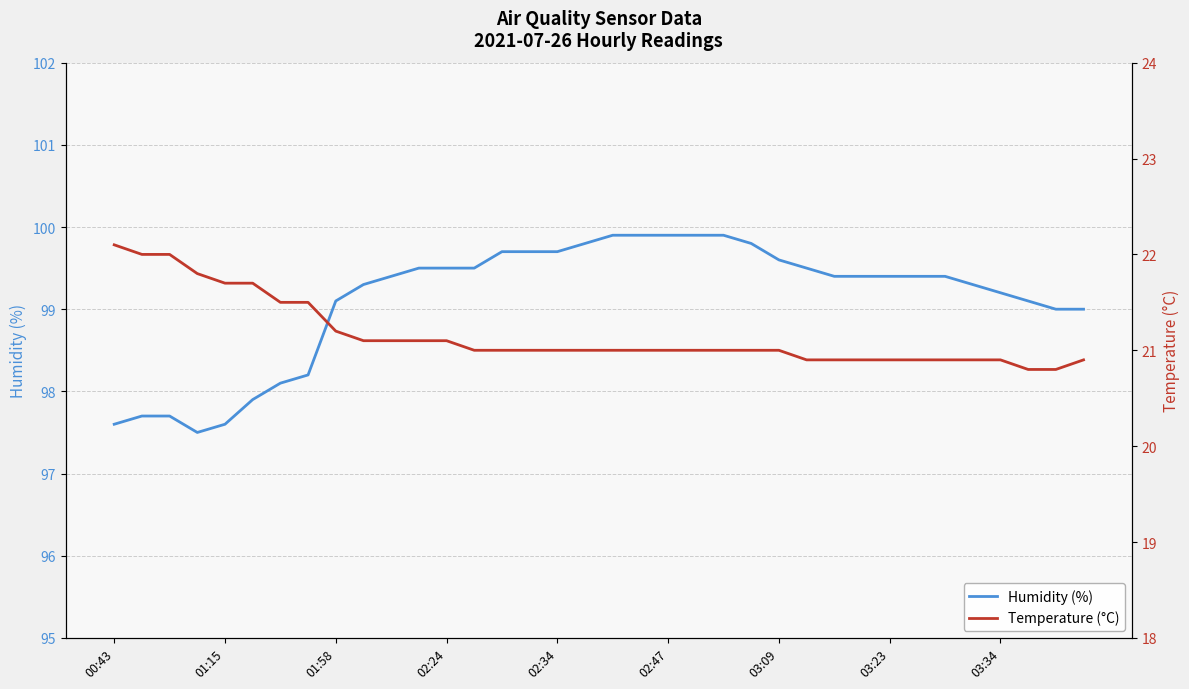

Does the chart have visible grid lines?

Yes